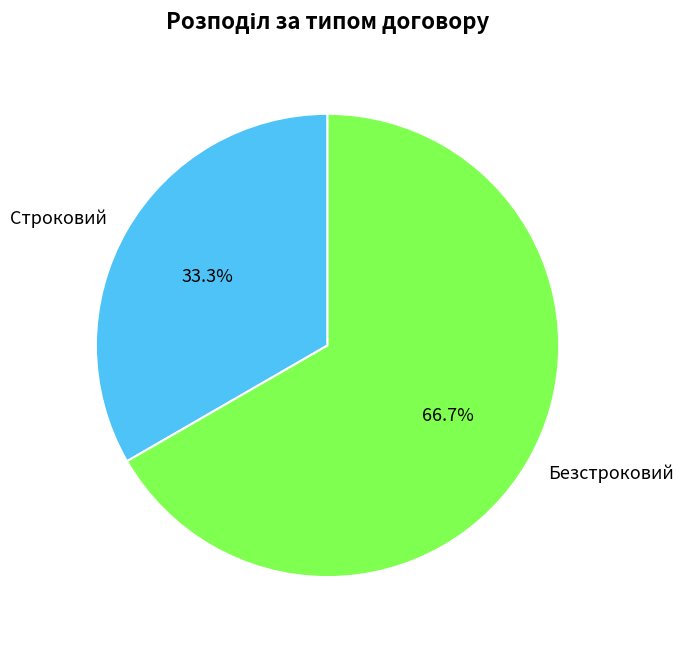

Which category has the biggest portion of the pie?

Безстроковий